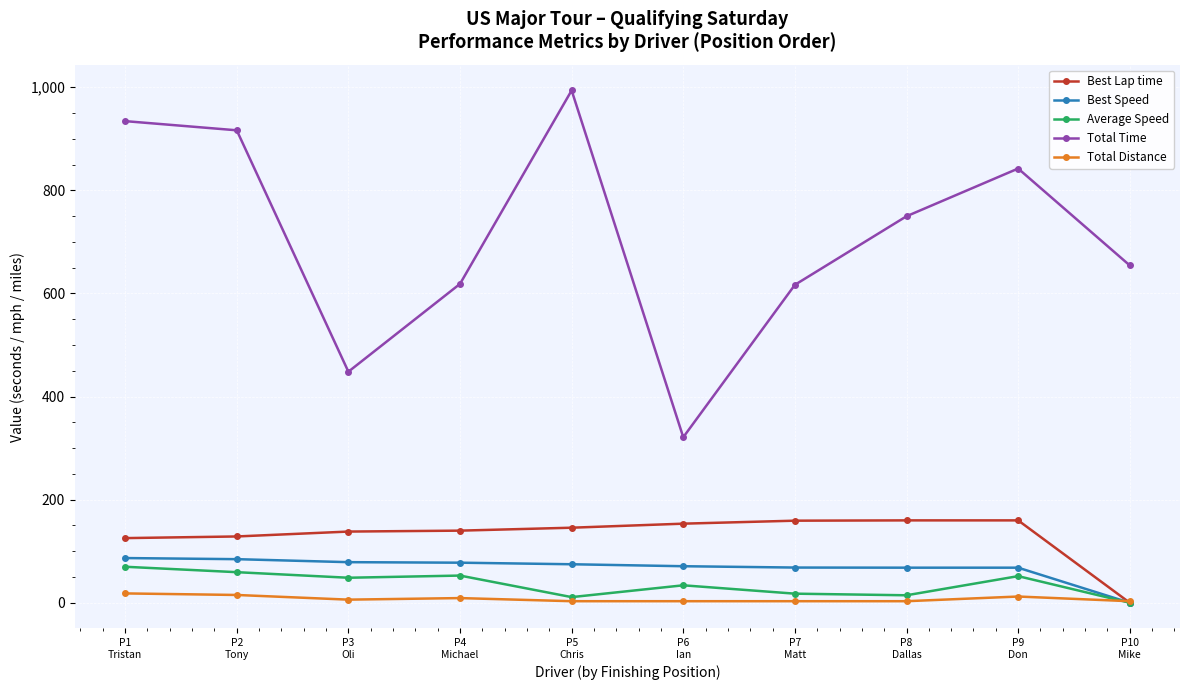

Which series ends up on top after the final intersection of Total Distance and Best Lap time?

Total Distance